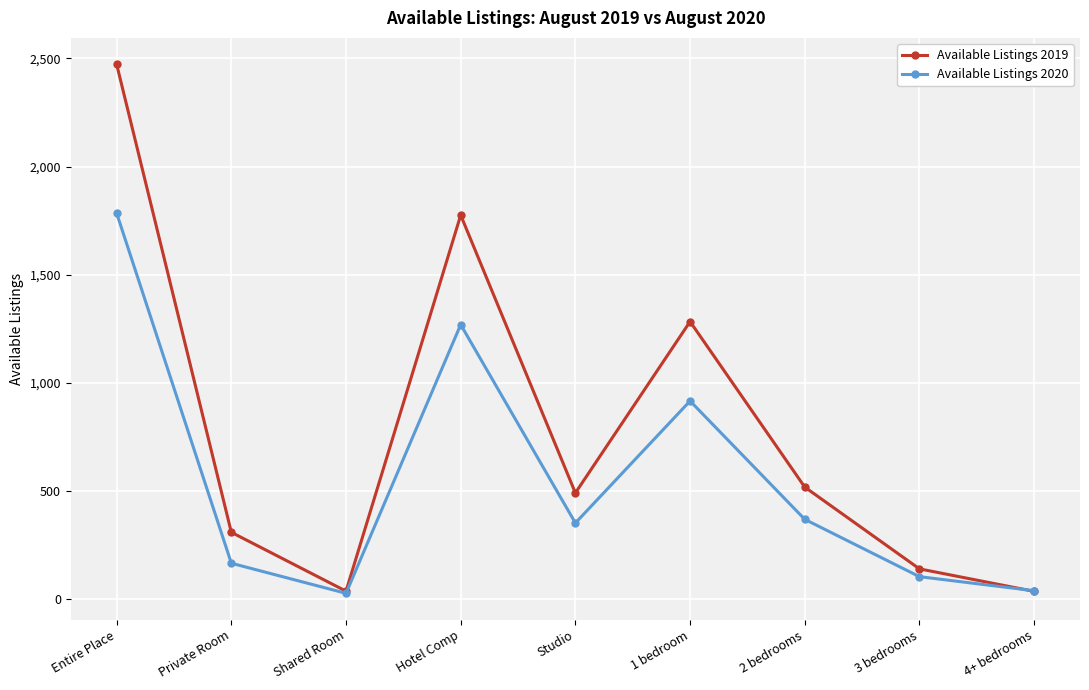

How many lines are shown in the chart?

2